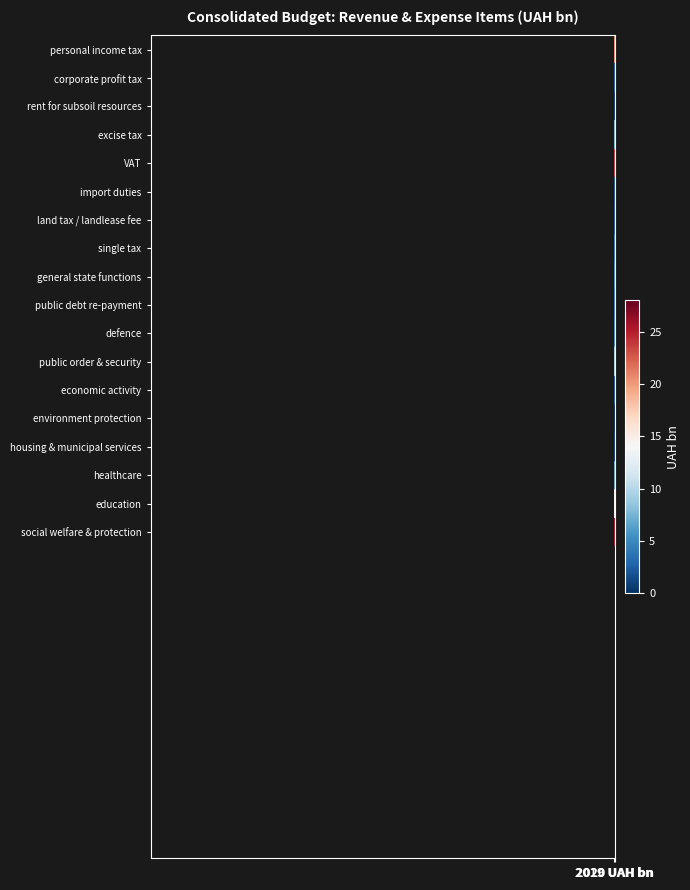

Rank the series at 2019 UAH bn from lowest to highest value.

environment protection, housing & municipal services, land tax / landlease fee, import duties, economic activity, corporate profit tax, single tax, rent for subsoil resources, defence, general state functions, public debt re-payment, healthcare, public order & security, excise tax, education, personal income tax, VAT, social welfare & protection